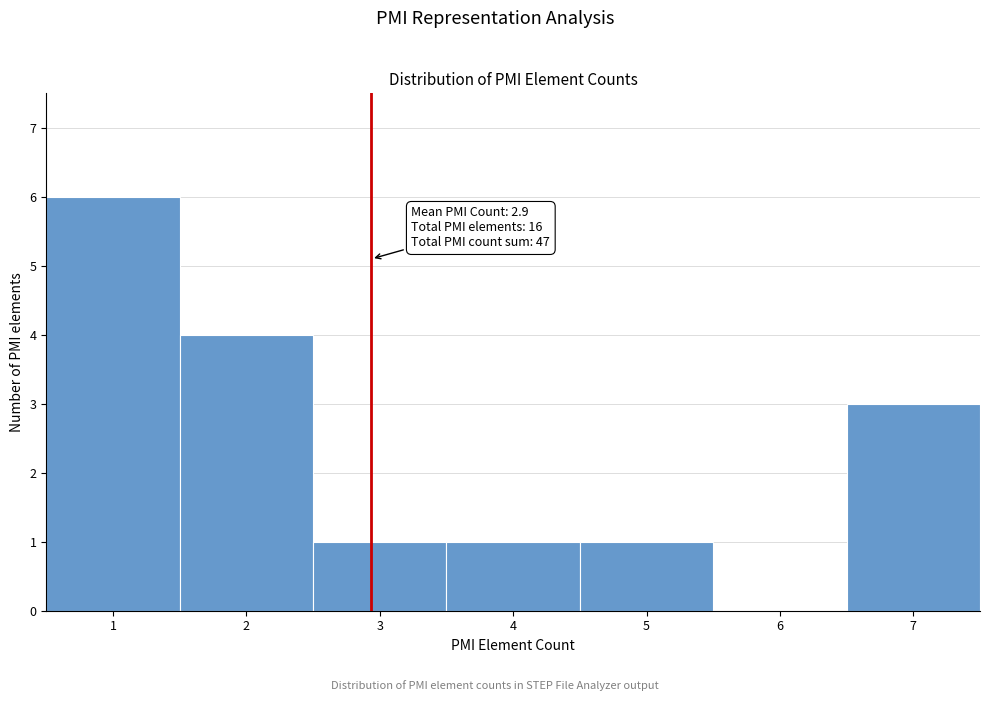

Over which range of the x-axis is the bar tallest?

0.5 to 1.5